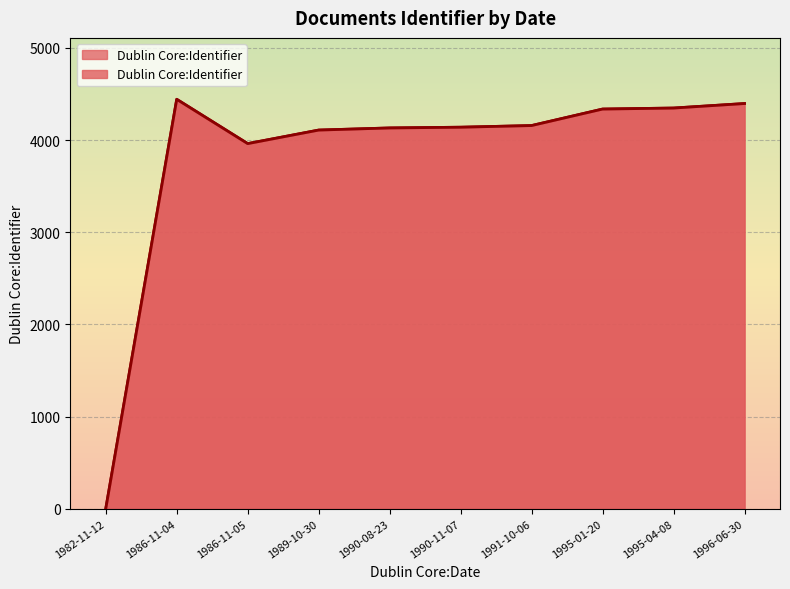

True or false: the data shows 2805 at 1991-10-06.

False